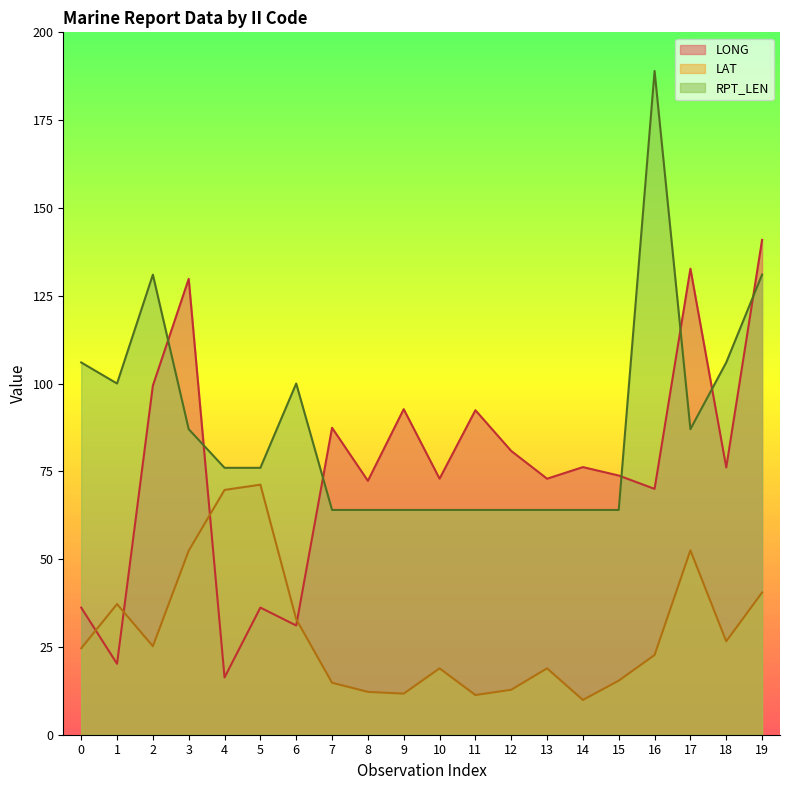

The value of RPT_LEN at 7 is 64.0. True or false?

True